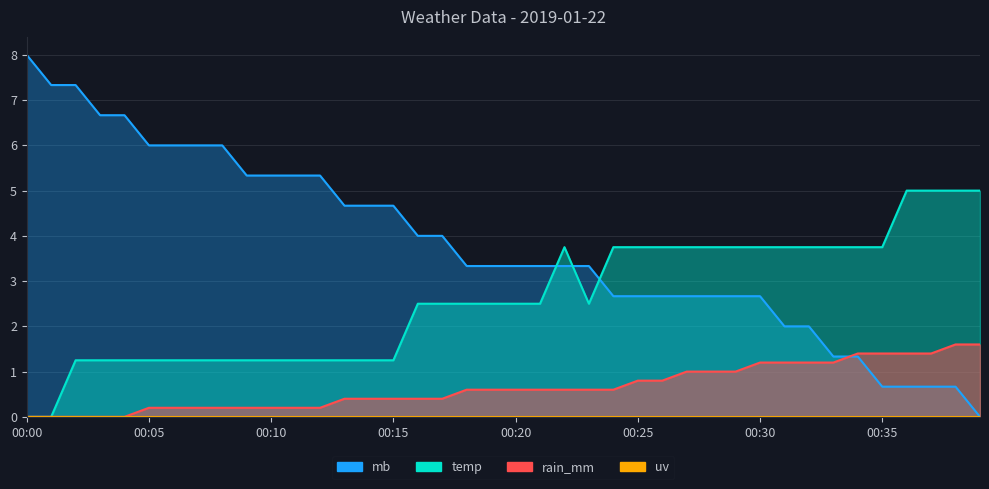

What is the value of the rain_mm point at the 23rd from the left?

0.6